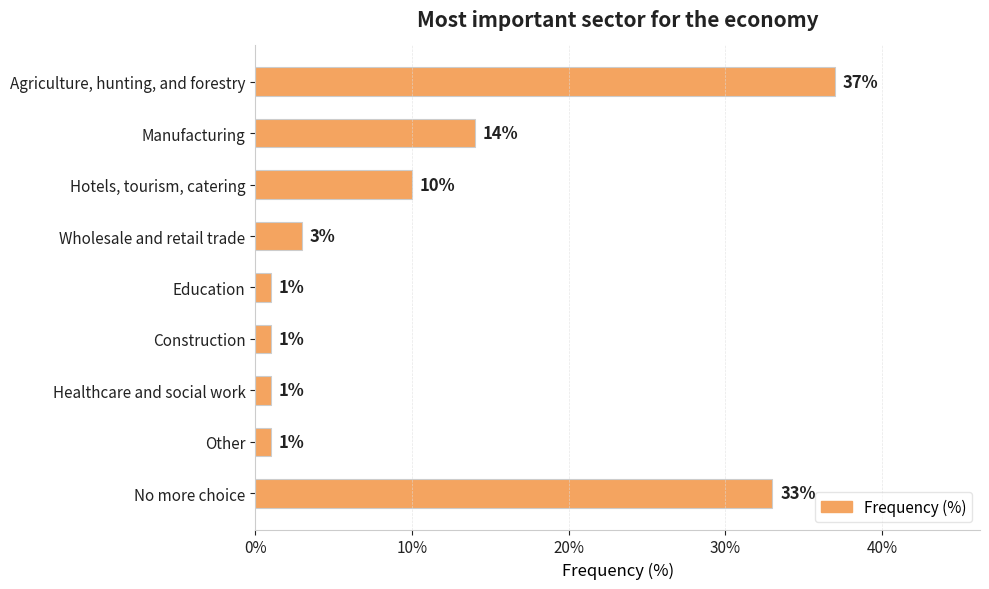

The value at Manufacturing is 6. True or false?

False